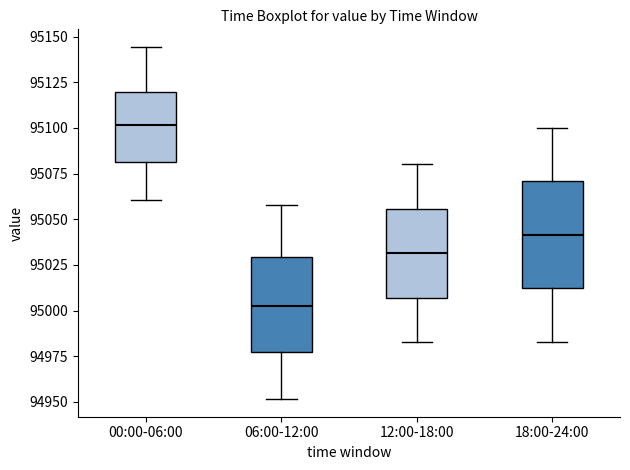

Where is the upper edge of the box for 06:00-12:00 on the y-axis? The values are not printed on the chart, so give them approximately, as read against the axis.

95030